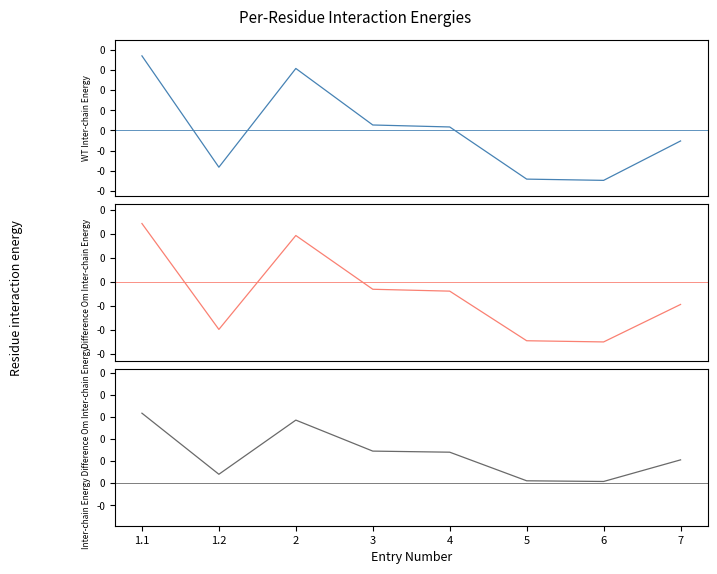

Rank the series by their average value, from lowest to highest.

Difference Om Inter-chain Energy, WT Inter-chain Energy, Inter-chain Energy Difference Om Inter-chain Energy